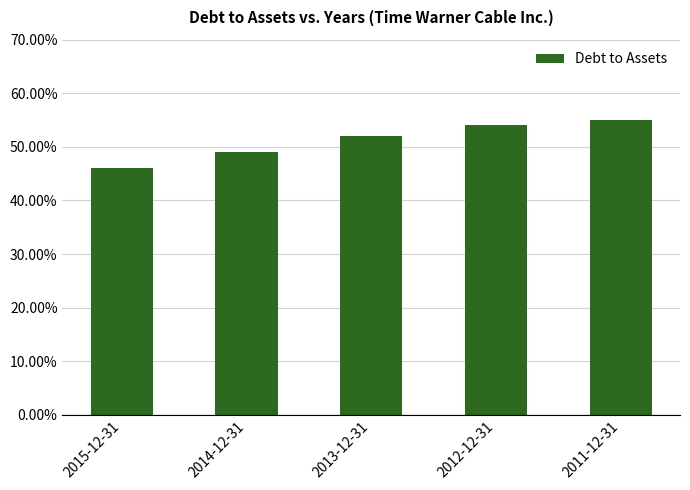

Reading left to right, list all the values displayed in this chart.

2015-12-31=0.5	2014-12-31=0.5	2013-12-31=0.5	2012-12-31=0.5	2011-12-31=0.6